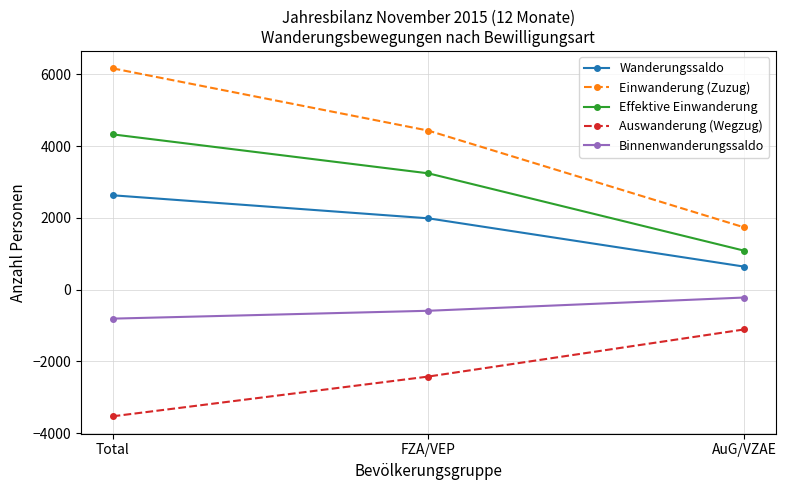

Which series has the largest range (max minus min)?

Einwanderung (Zuzug)